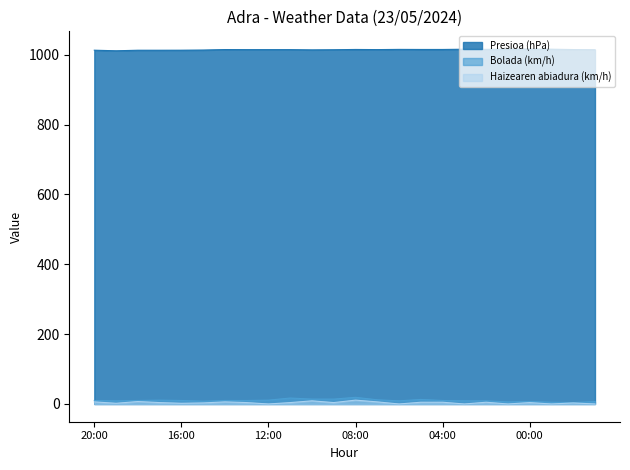

How many lines are shown in the chart?

3